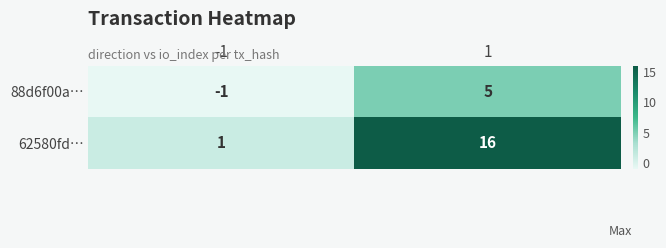

What is the highest value of the 88d6f00a… series?

5